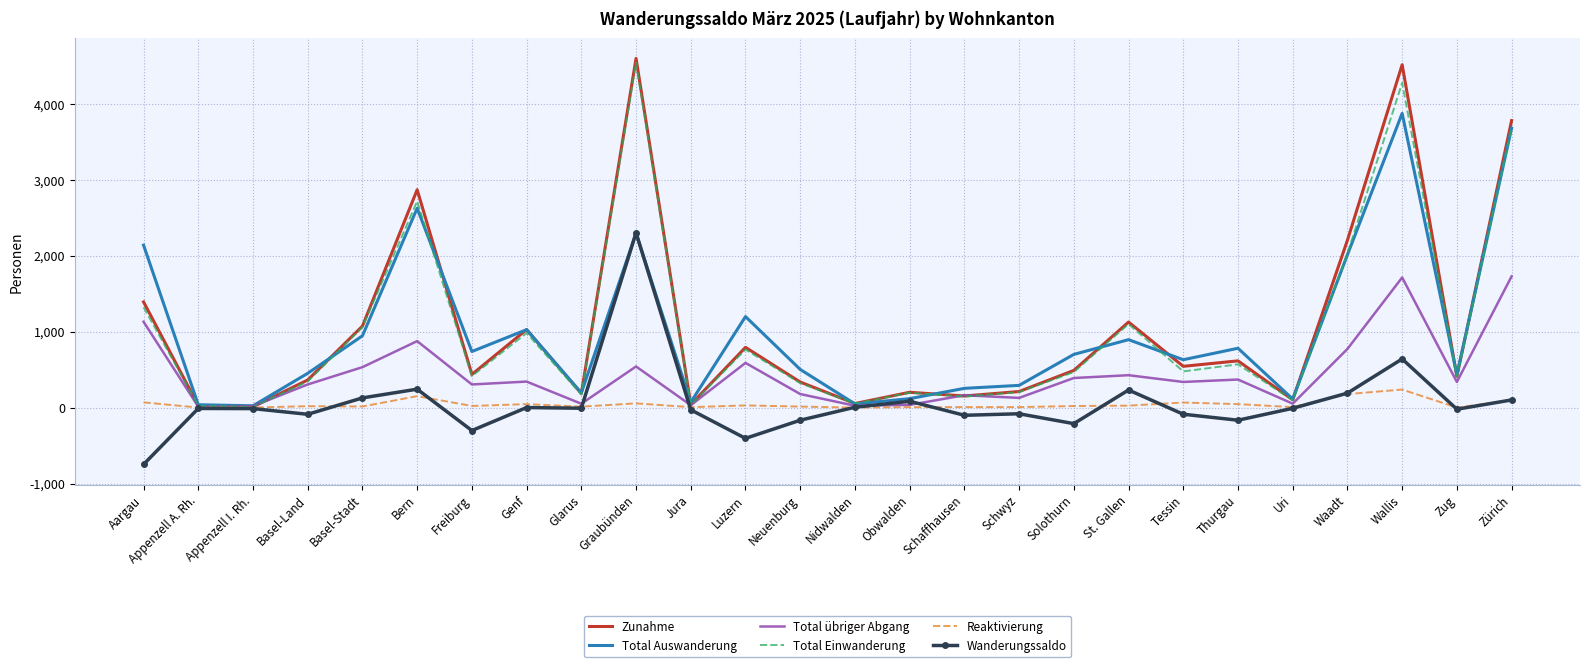

At which label is Total Auswanderung closest to 1950?

Waadt